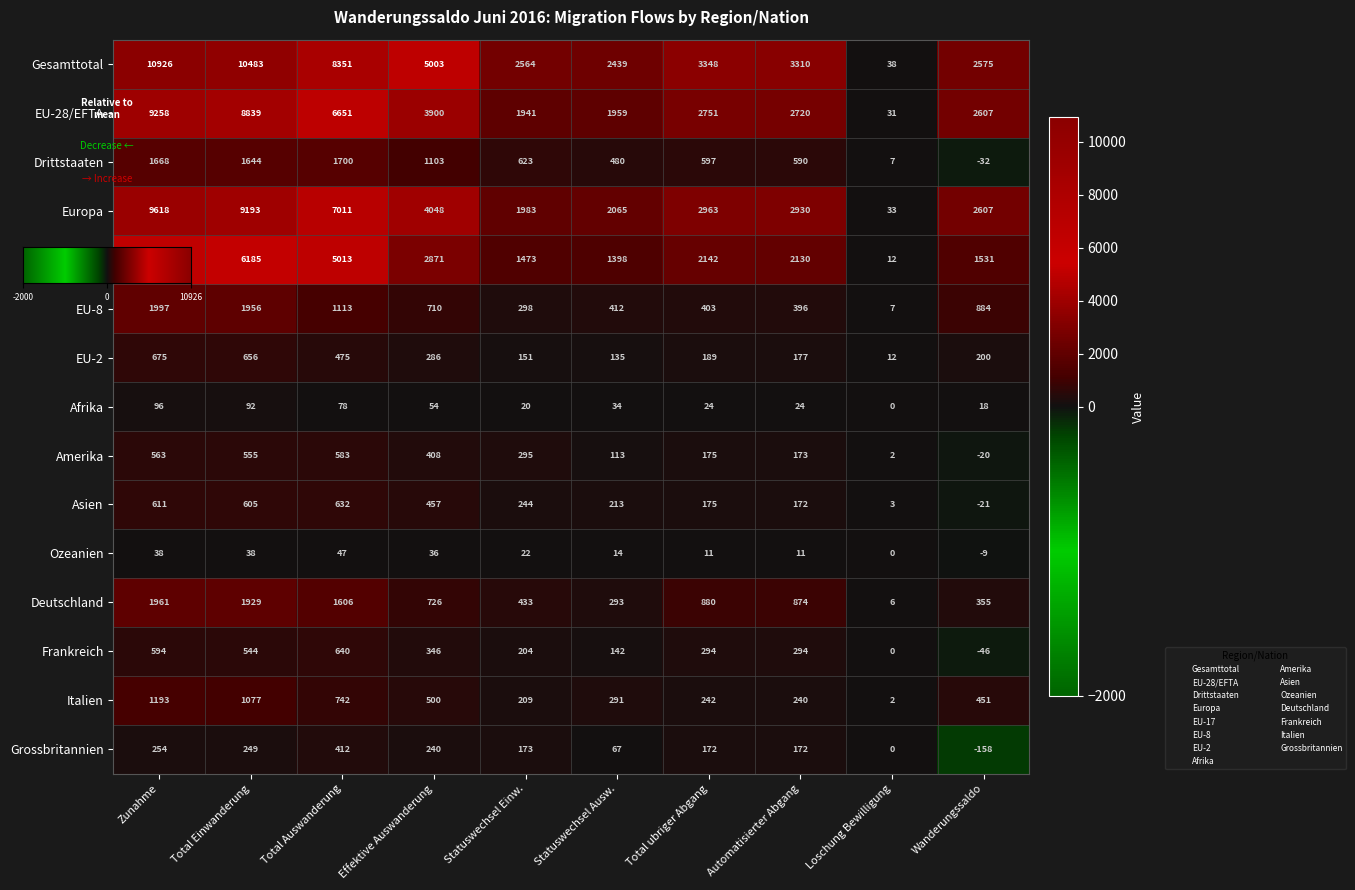

Rank the categories by Asien value from highest to lowest.

Total Auswanderung, Zunahme, Total Einwanderung, Effektive Auswanderung, Statuswechsel Einw., Statuswechsel Ausw., Total ubriger Abgang, Automatisierter Abgang, Loschung Bewilligung, Wanderungssaldo